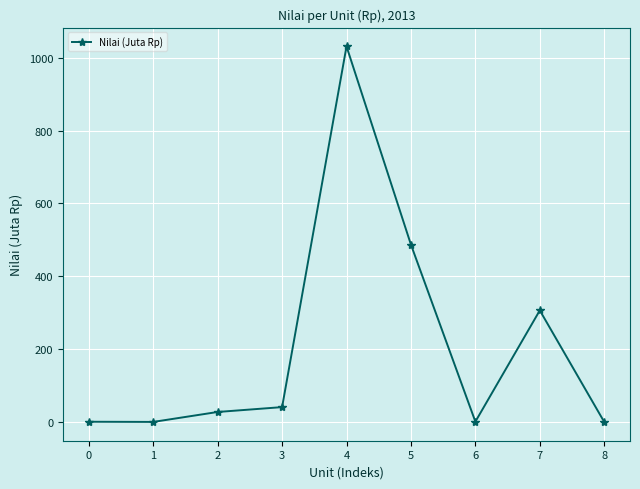

The value at 2 is 27.4. True or false?

True